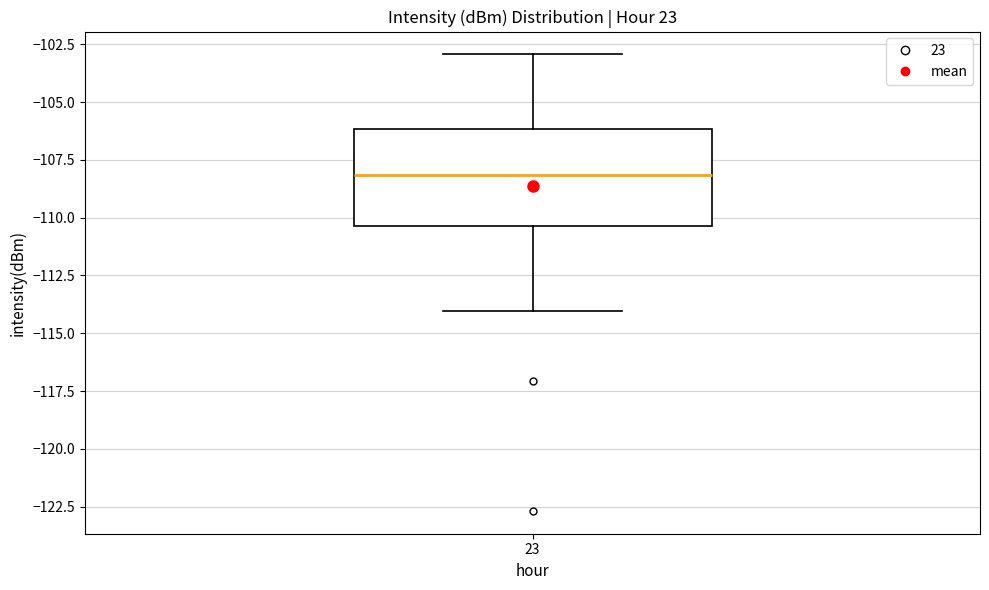

Transcribe this box plot: give where the median line is, the range the box spans, and where the two whiskers end, as read against the y-axis. The values are not printed on the chart, so give them approximately, as read against the axis.

median -108.0, box -110.5 to -106.0, whiskers -114.0 to -103.0